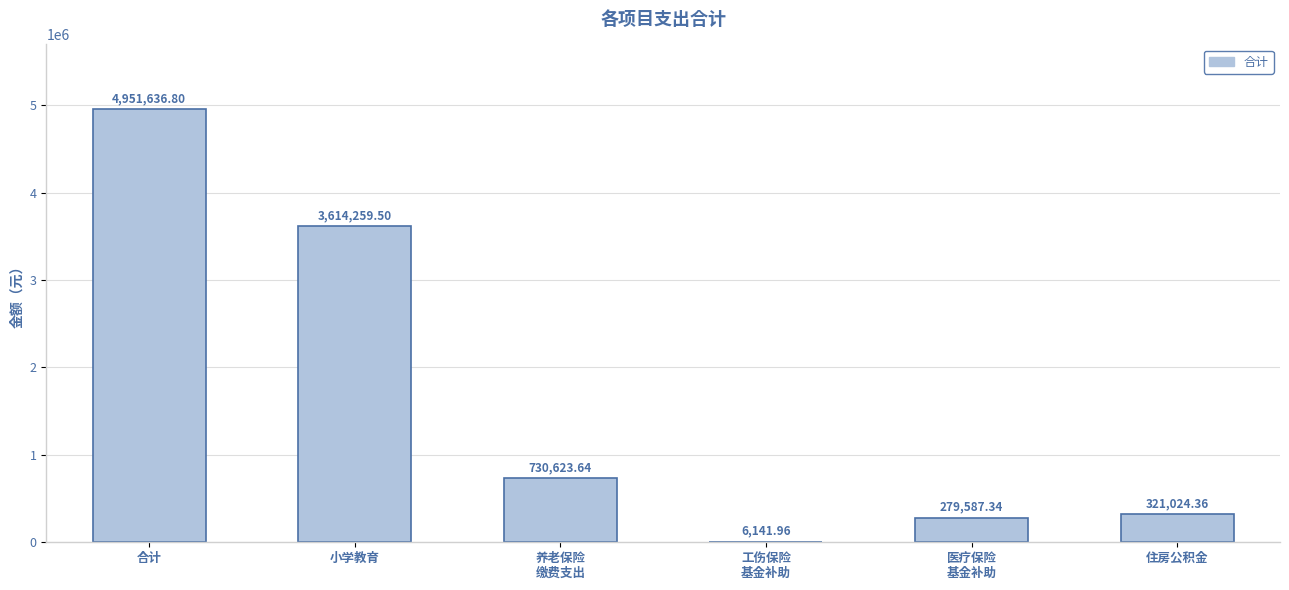

What is the difference between the values at 养老保险
缴费支出 and 住房公积金?

409599.3